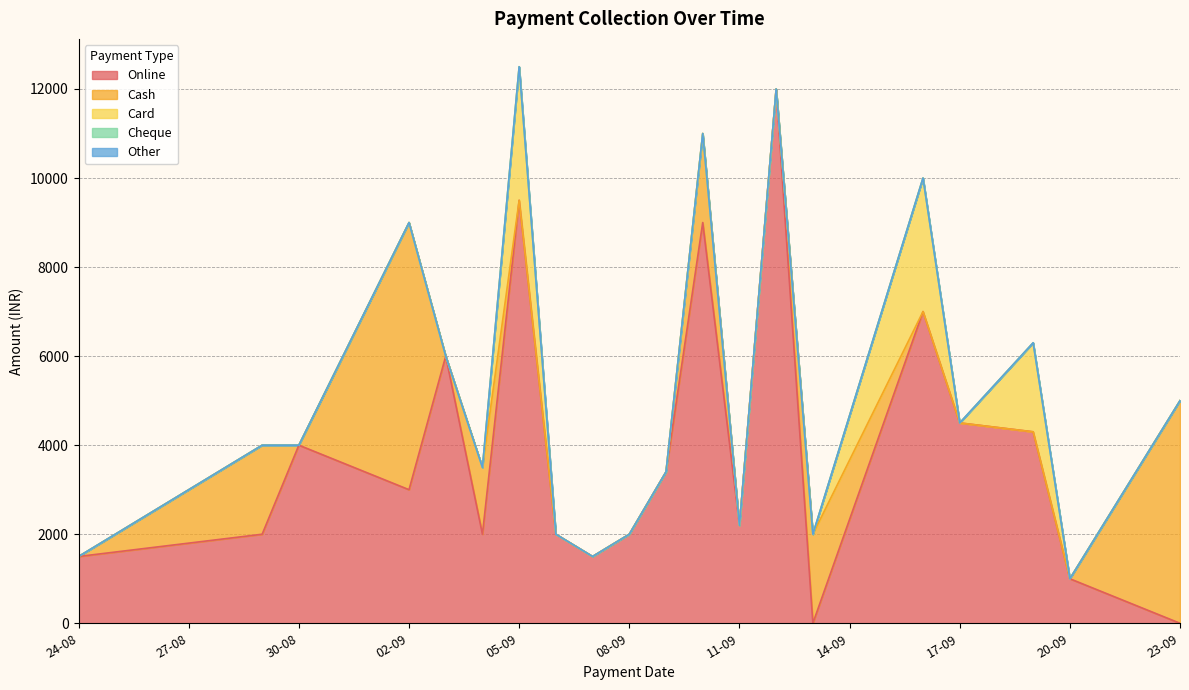

Between 13-09-2024 and 11-09-2024, which is larger?

11-09-2024